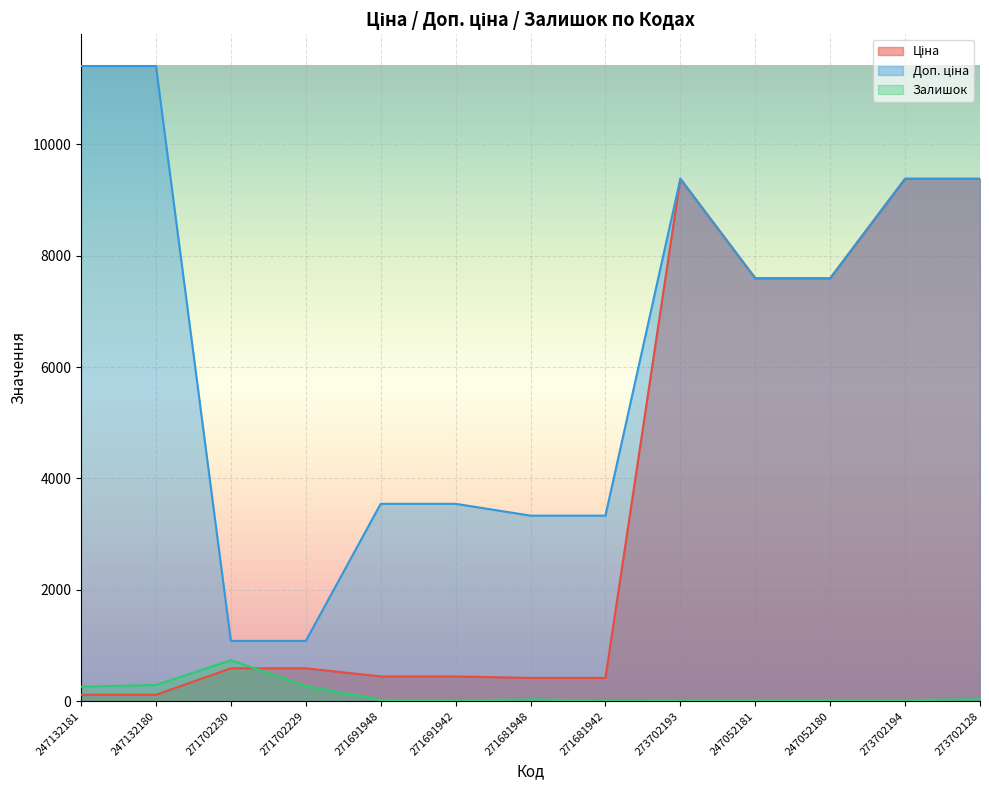

Reading left to right, list all the values displayed in this chart.

Ціна: 247132181=114.1	247132180=114.1	271702230=589.9	271702229=589.9	271691948=443.1	271691942=443.1	271681948=416.6	271681942=416.6	273702193=9384.0	247052181=7596.5	247052180=7596.5	273702194=9384.0	273702128=9384.0
Доп. ціна: 247132181=11410.0	247132180=11410.0	271702230=1081.7	271702229=1081.7	271691948=3545.0	271691942=3545.0	271681948=3332.5	271681942=3332.5	273702193=9384.0	247052181=7596.5	247052180=7596.5	273702194=9384.0	273702128=9384.0
Залишок: 247132181=260.0	247132180=290.0	271702230=736.0	271702229=273.0	271691948=22.0	271691942=13.0	271681948=30.0	271681942=10.0	273702193=17.0	247052181=20.0	247052180=21.0	273702194=18.0	273702128=34.0